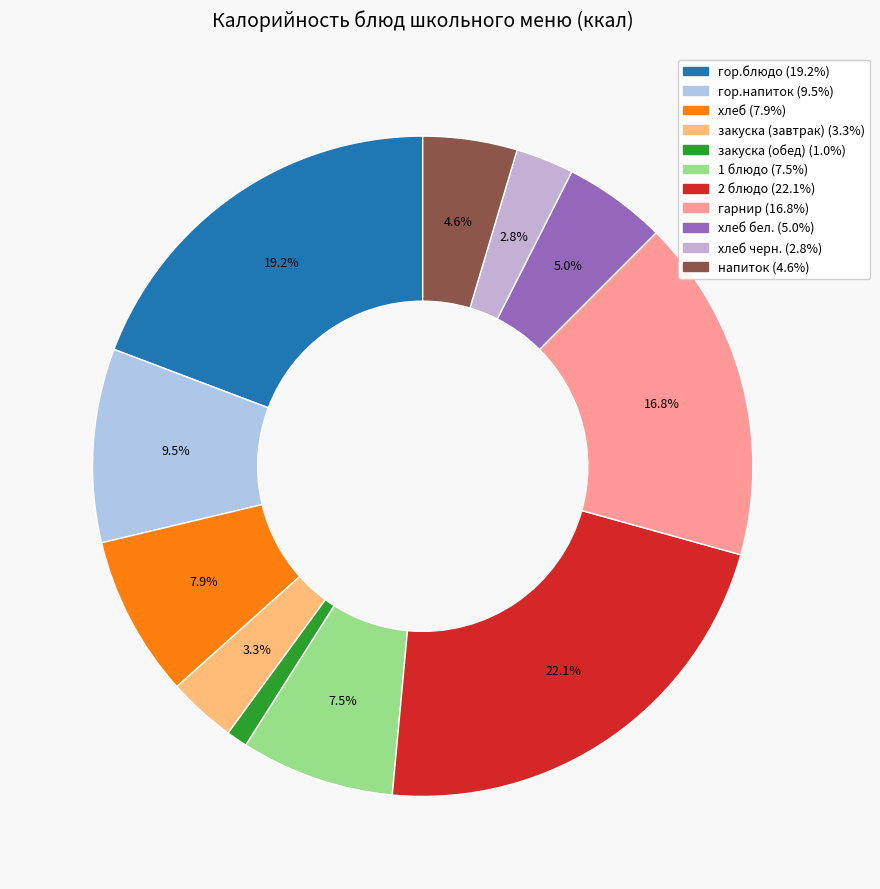

Count the number of slices in the pie.

11